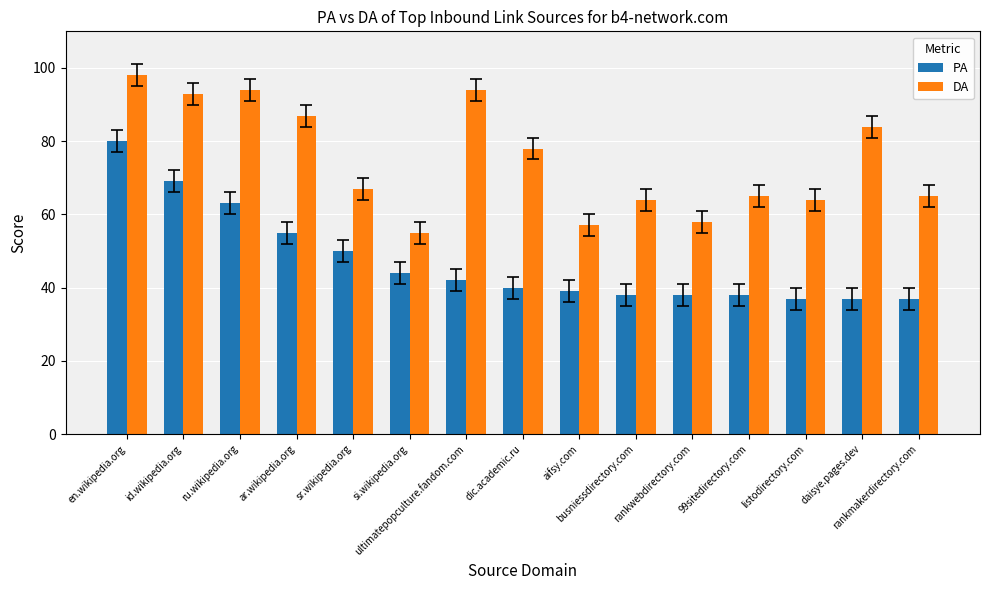

What is the label of the 9th bar from the left?

aifsy.com